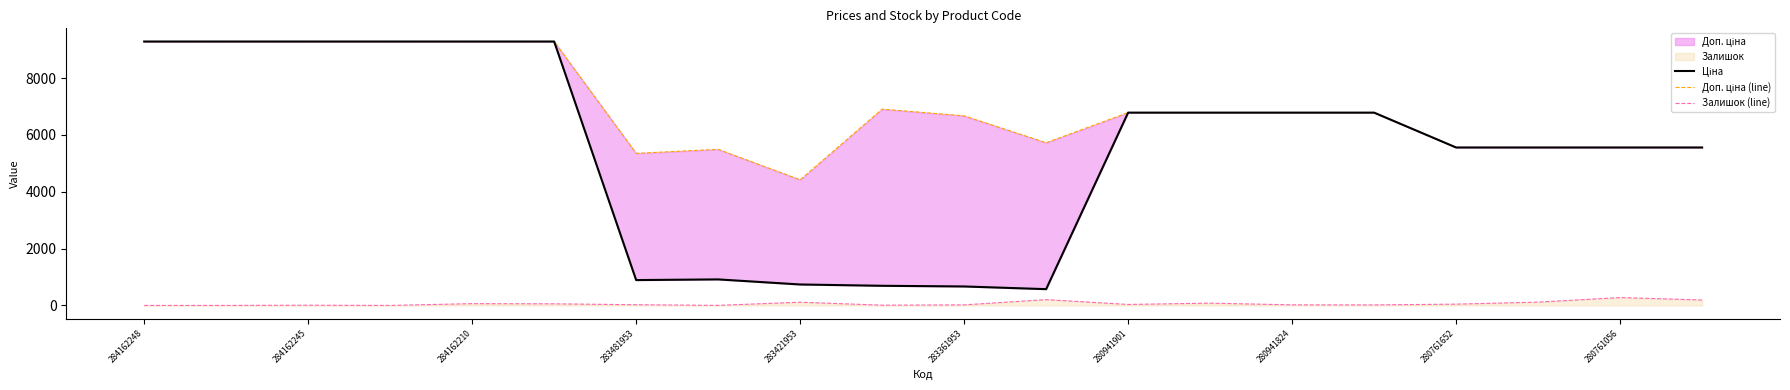

The Залишок (line) series shows 34 at 280941901. True or false?

True